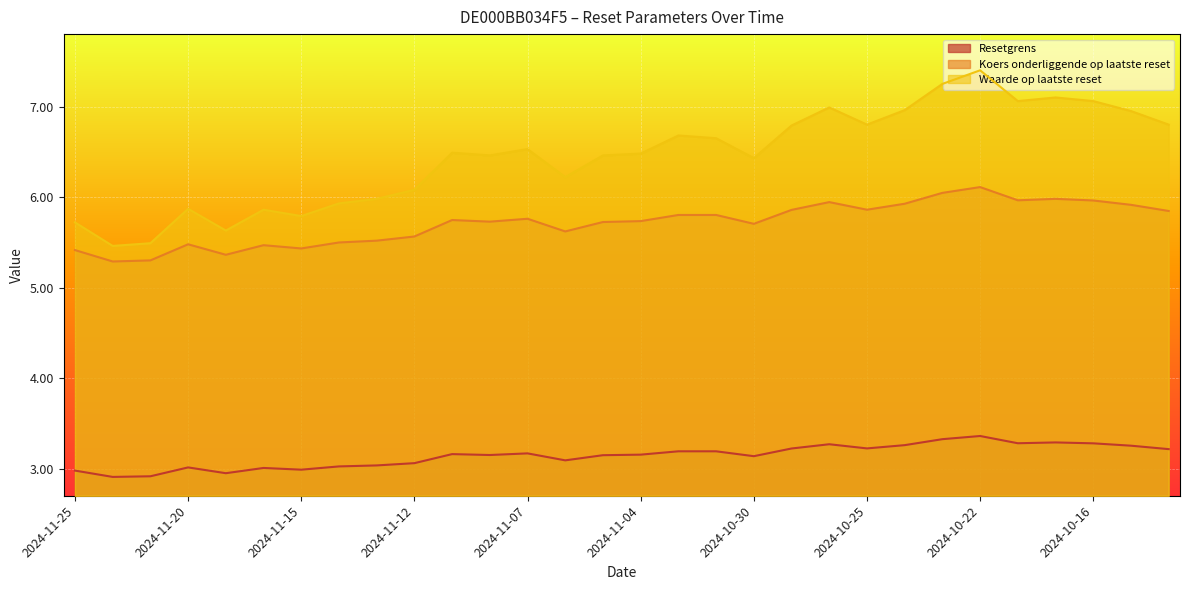

What is the spread (max minus min) of values at 2024-10-15?

3.7